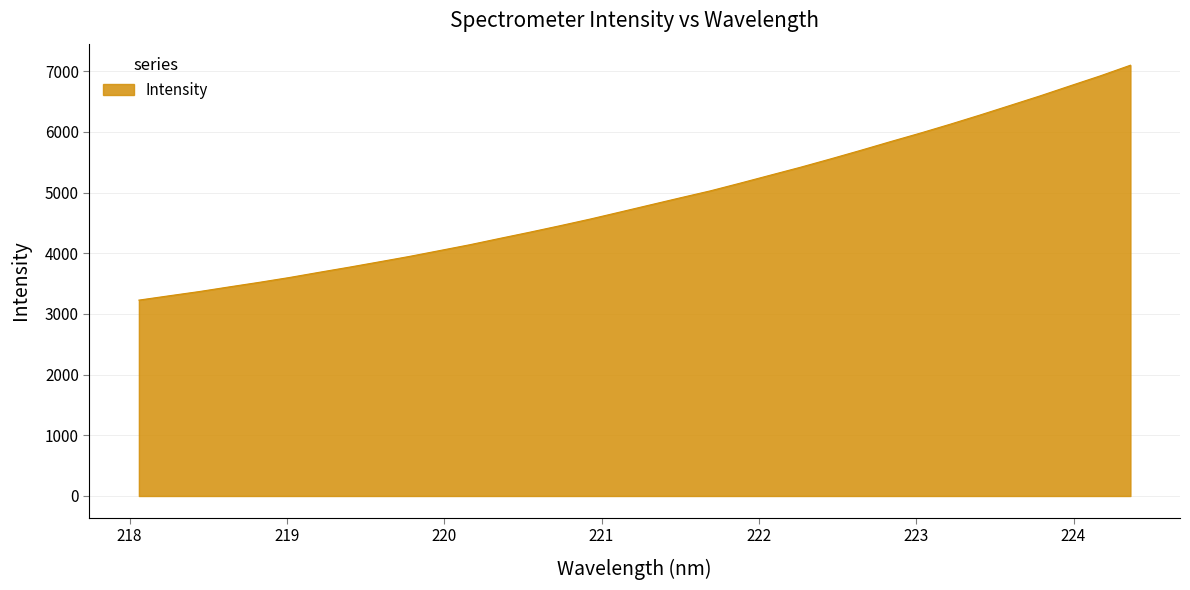

What is the difference between the maximum and minimum values?

3870.1